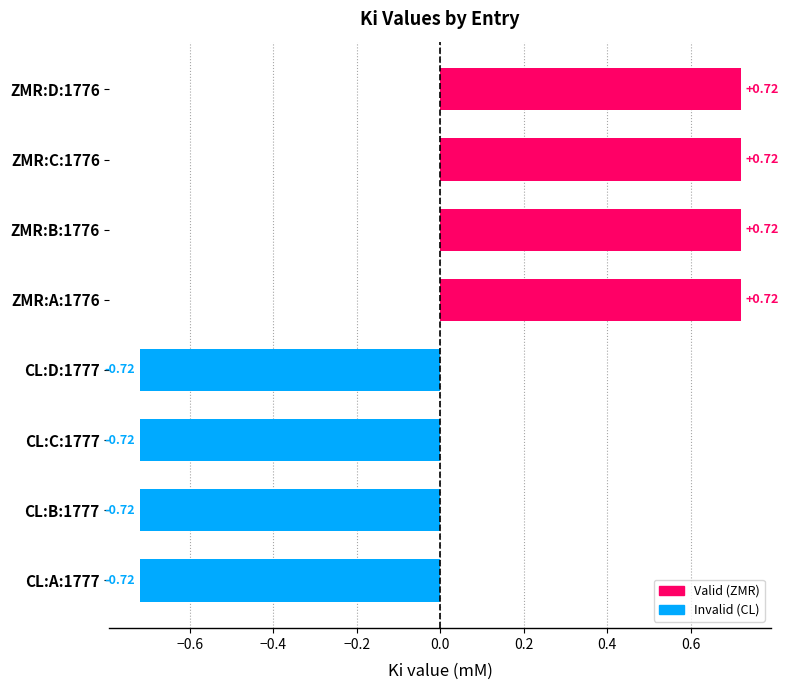

What is the change in value from CL:D:1777 to ZMR:D:1776?

+1.4